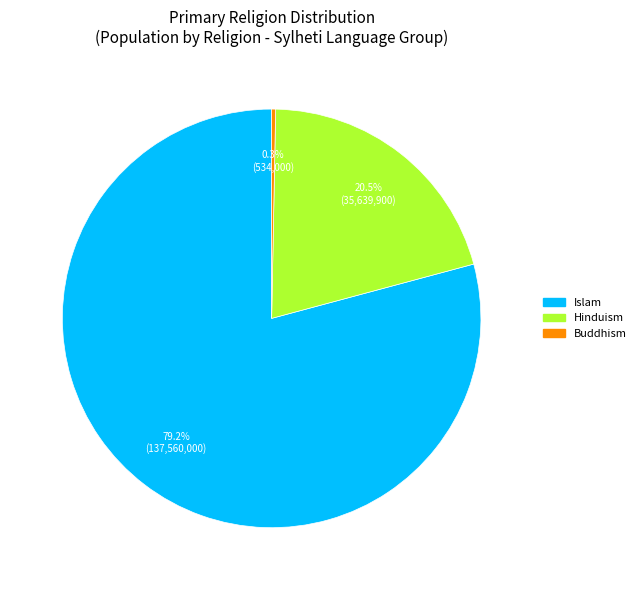

Does any single category account for the majority?

Yes